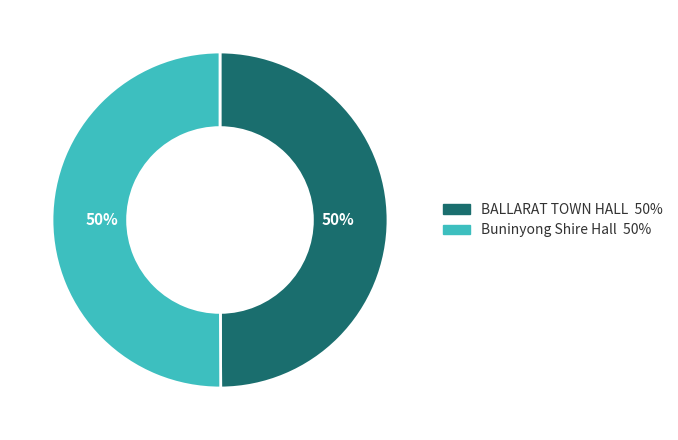

To the nearest percent, what is the average slice percentage?

50%